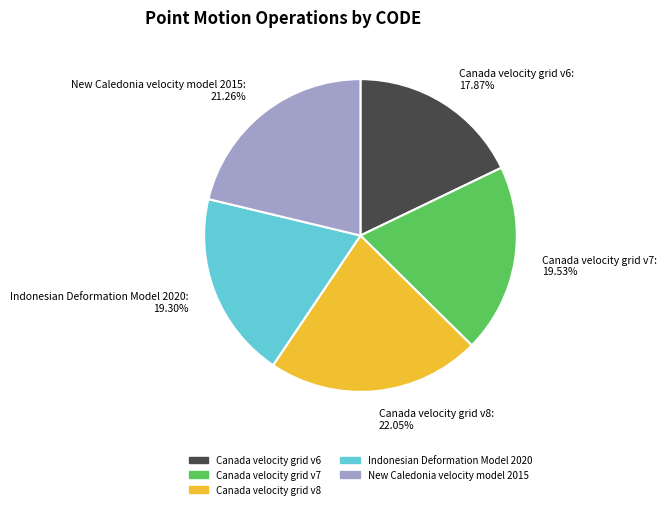

True or false: Indonesian Deformation Model 2020 accounts for 6% of the total.

False